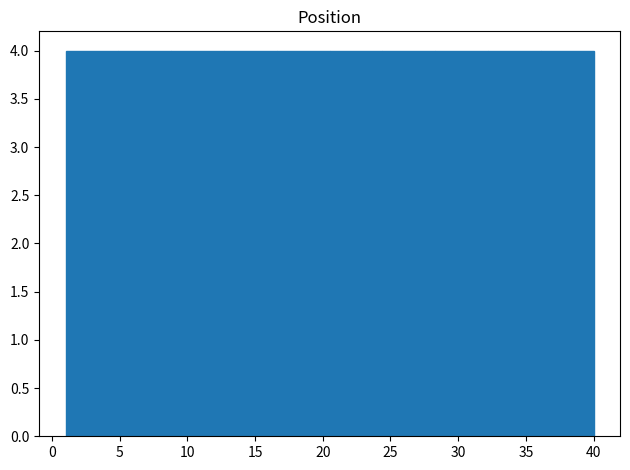

Reading left to right, list every bar in this chart as the range it spans on the x-axis followed by its height. Neither the bar edges nor the heights are printed on the chart, so give them approximately, as read against the axes.

1.0 to 4.9: 4
4.9 to 8.8: 4
8.8 to 12.7: 4
12.7 to 16.6: 4
16.6 to 20.5: 4
20.5 to 24.4: 4
24.4 to 28.3: 4
28.3 to 32.2: 4
32.2 to 36.1: 4
36.1 to 40.0: 4